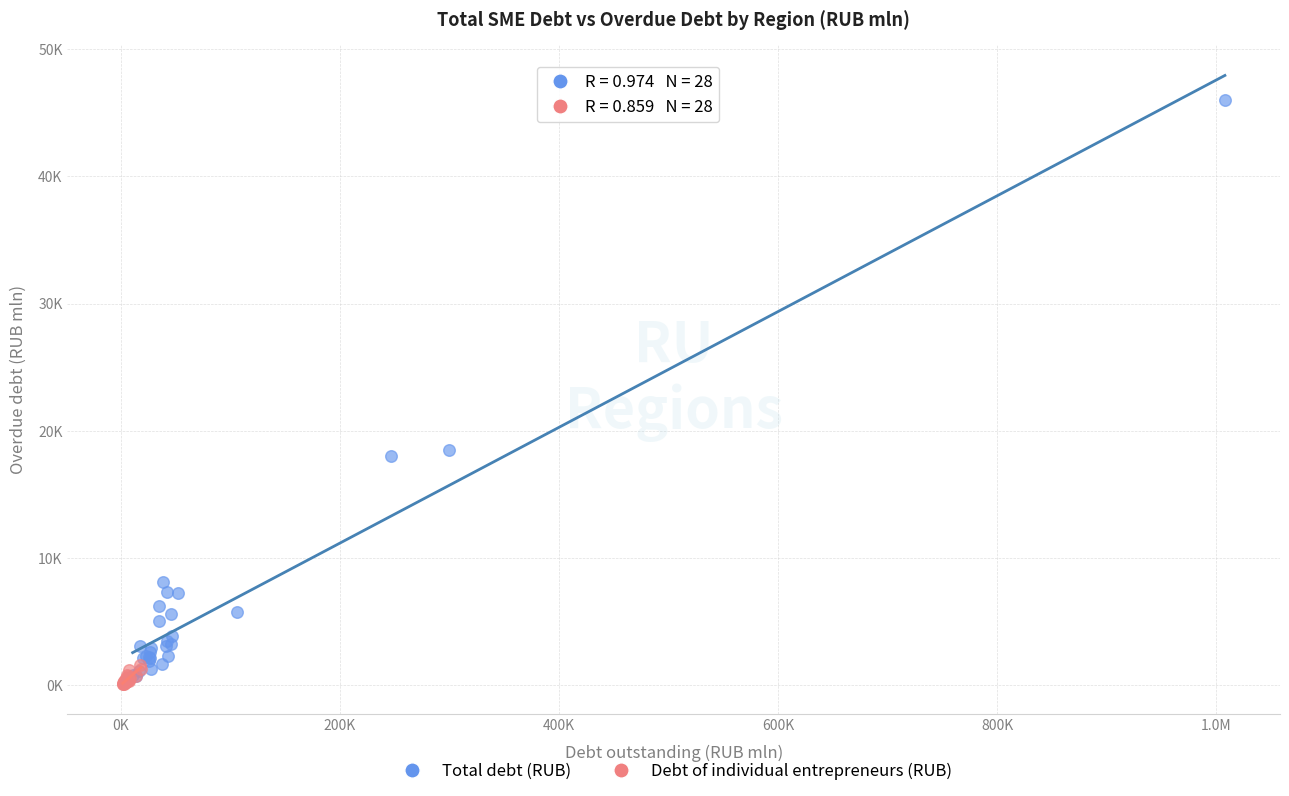

Which series has the widest spread of Y values?

Total debt (RUB)